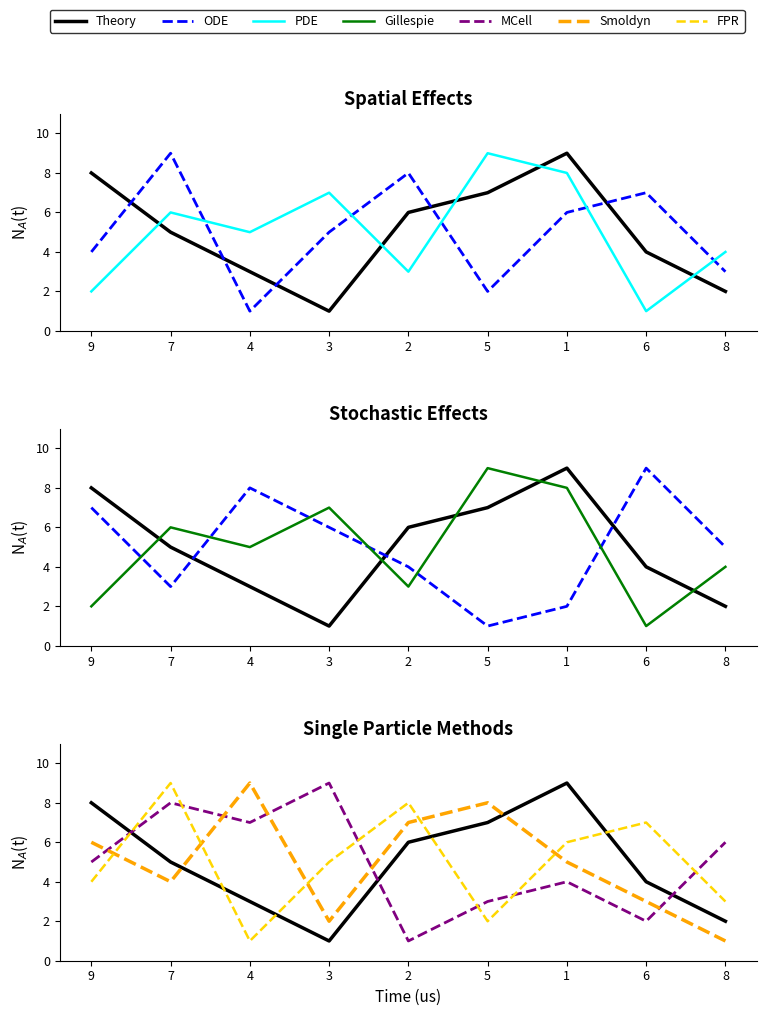

What is the difference between the maximum and minimum values in the col_3 series?

8